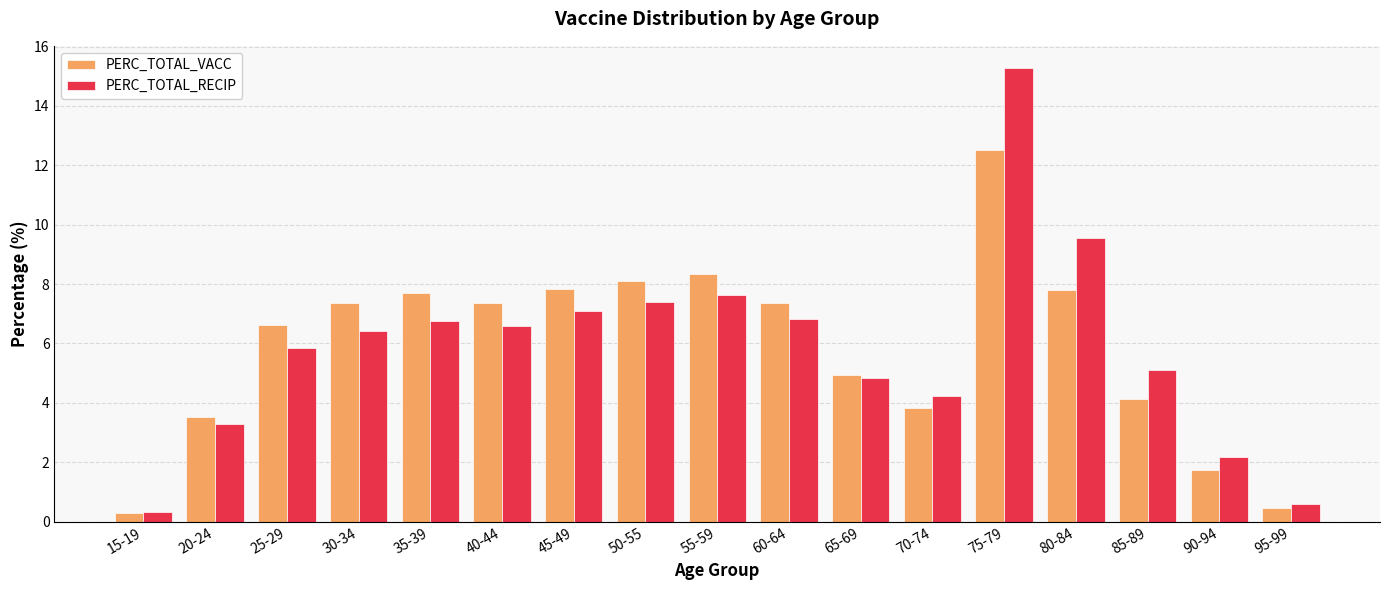

Is it true that PERC_TOTAL_RECIP equals 9.5 at 80-84?

True